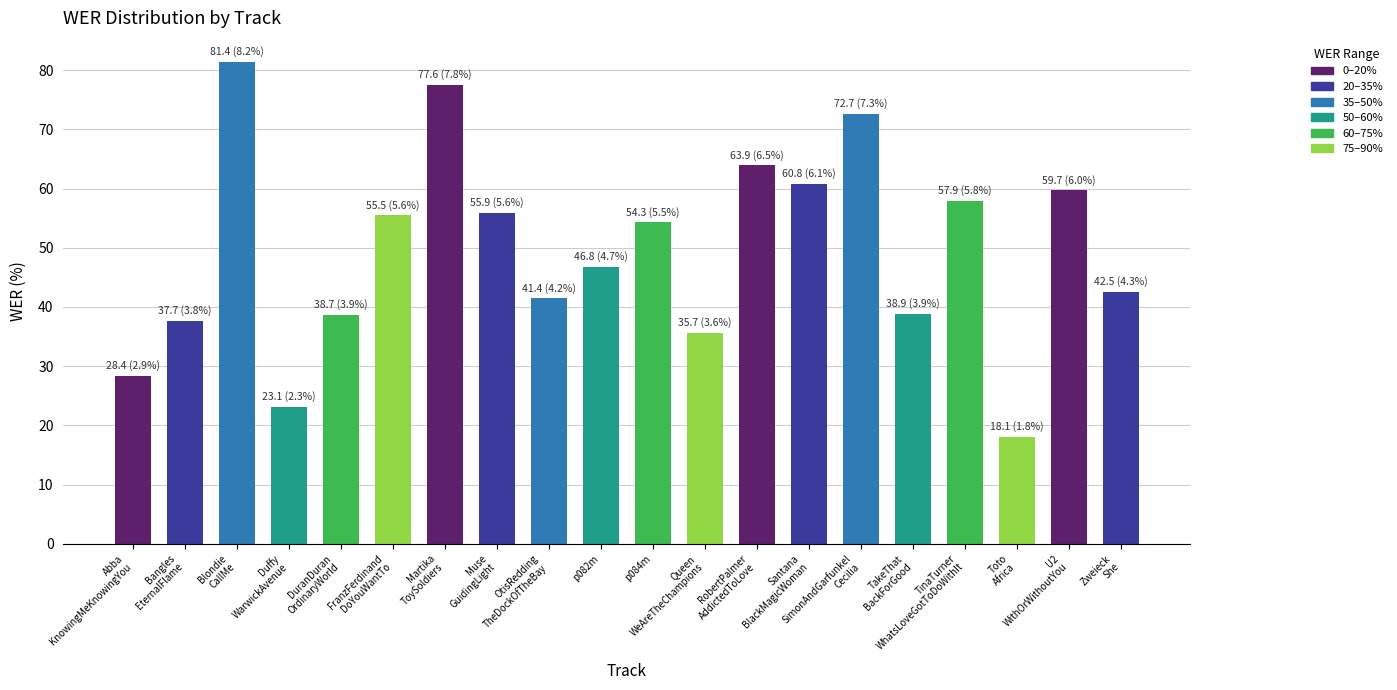

What is the maximum value shown in the chart?

81.4